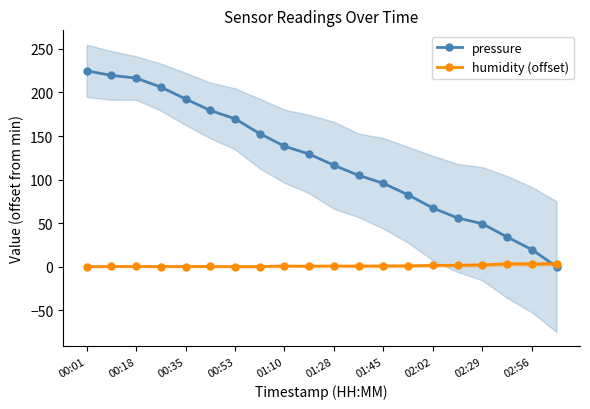

True or false: humidity (offset) has more than 2 points higher than both neighbors.

True